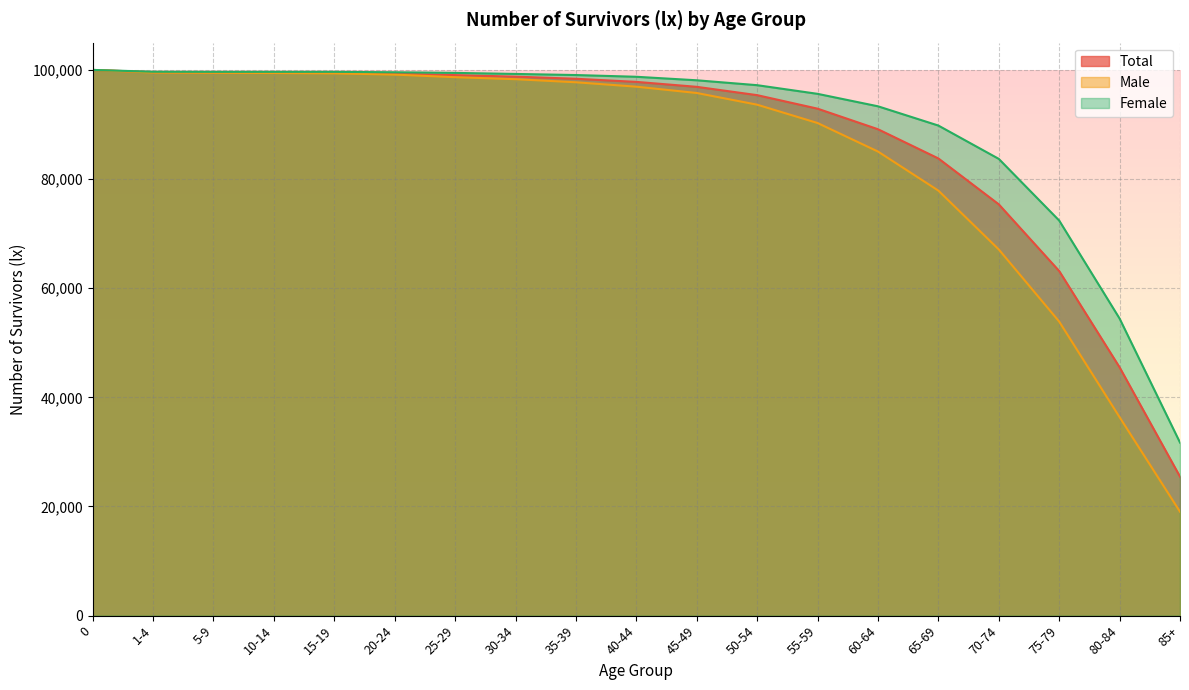

True or false: lx_female and lx_total cross at least once.

False